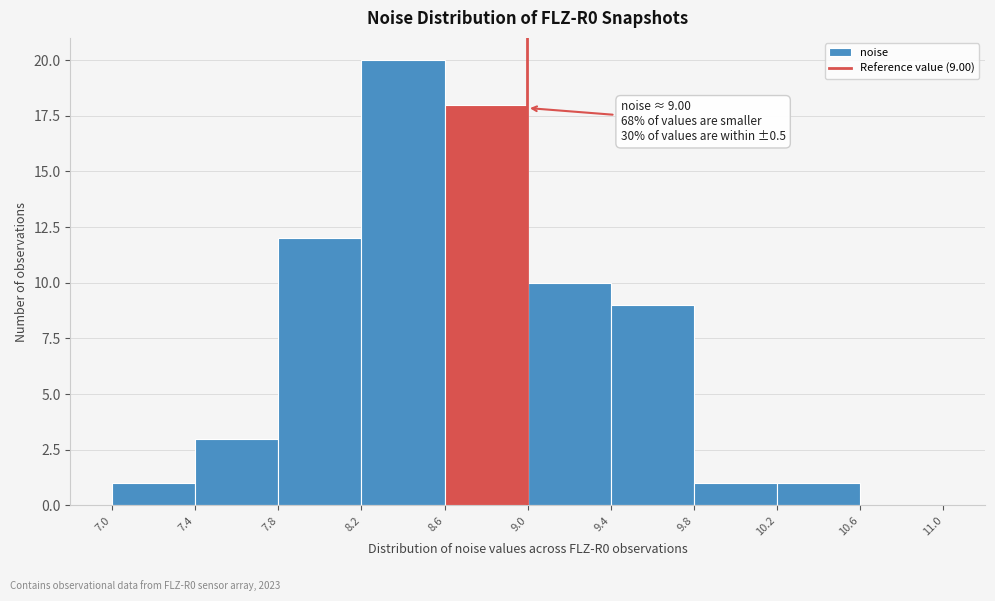

Over which range of the x-axis is the bar tallest?

8.2 to 8.6